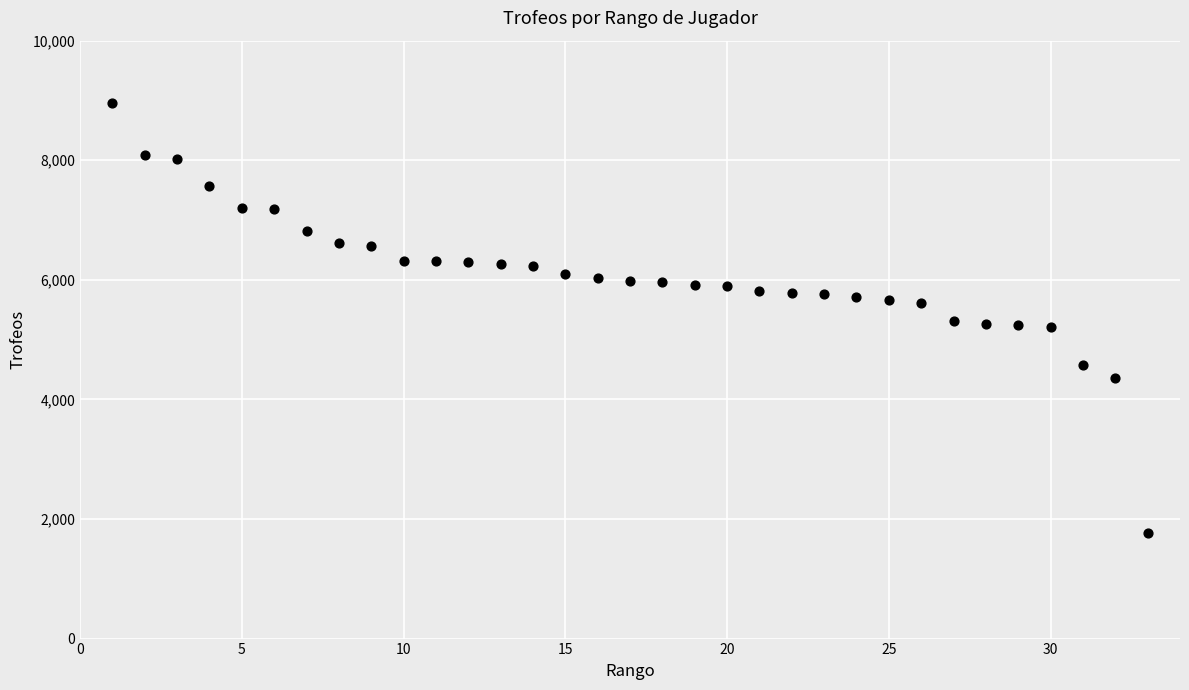

What is the range of Y values (max minus min)?

7190